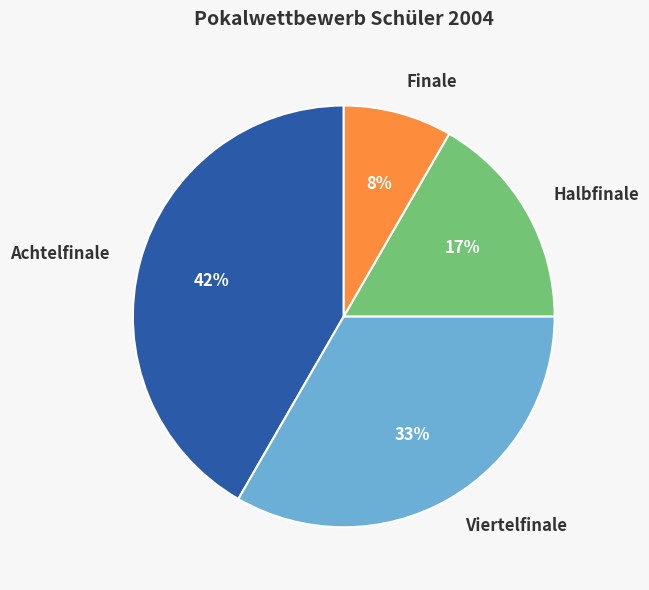

The Halbfinale slice represents 27% of the pie. True or false?

False